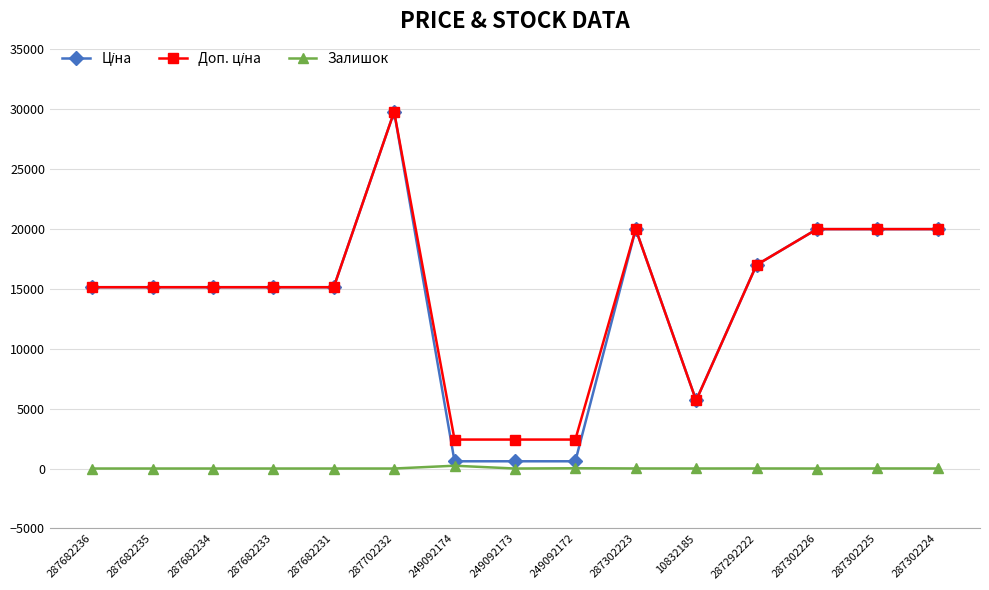

At which category is the sum across all series the highest?

287702232